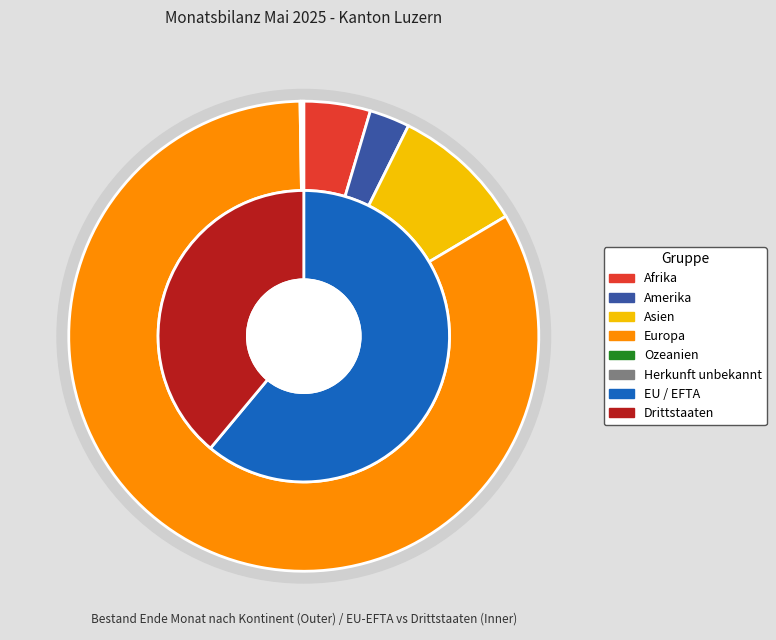

Which slice is the largest?

Europa